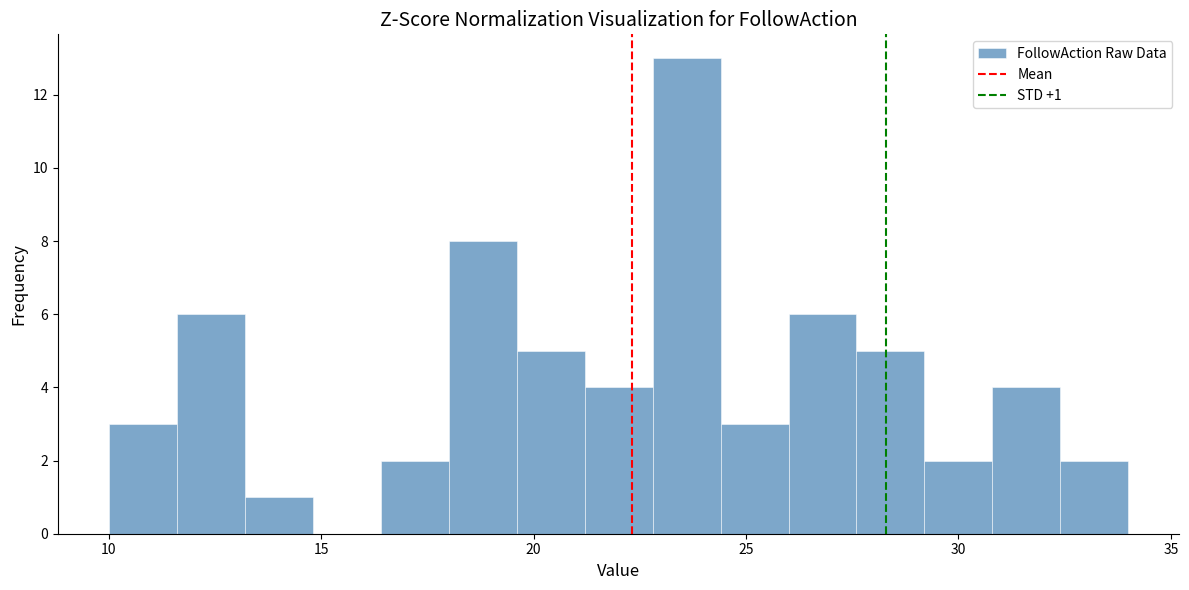

Read against the x-axis, roughly where is the centre of the tallest bar?

23.5